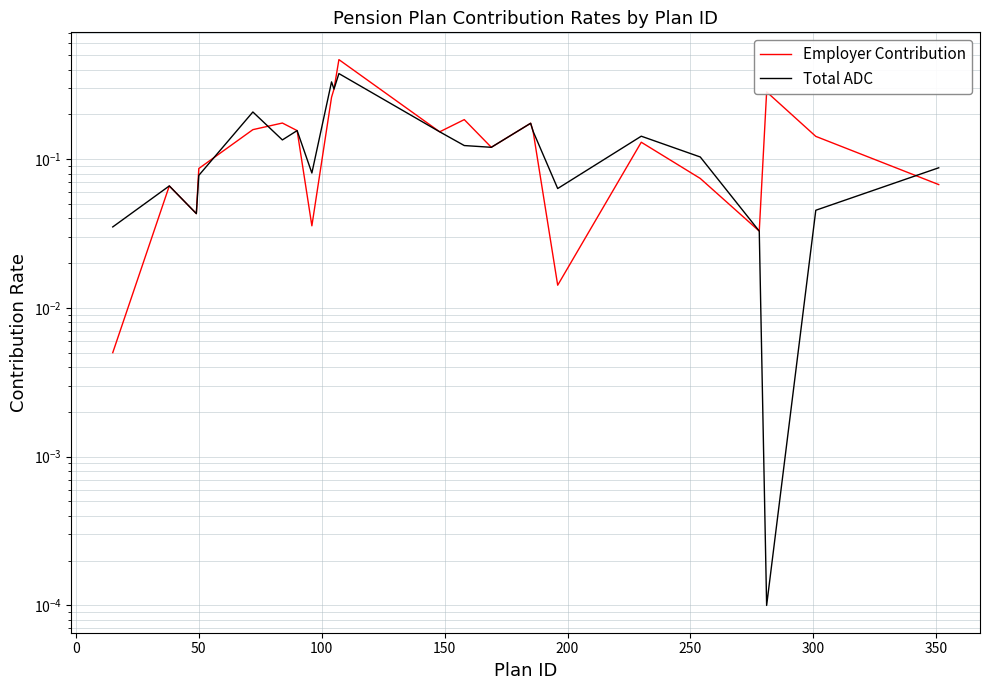

In Employer Contribution, how many points are lower than both neighbors (excluding endpoints)?

6